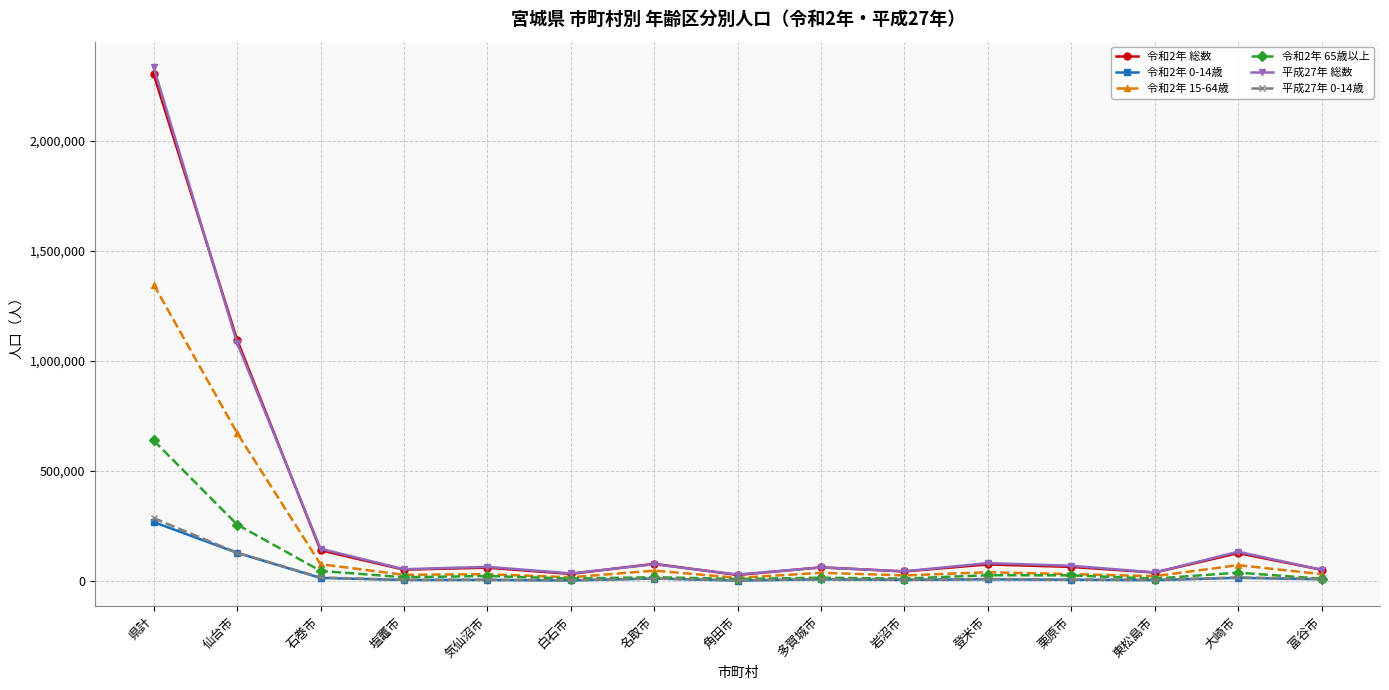

At how many categories does at least one series exceed 969203?

2